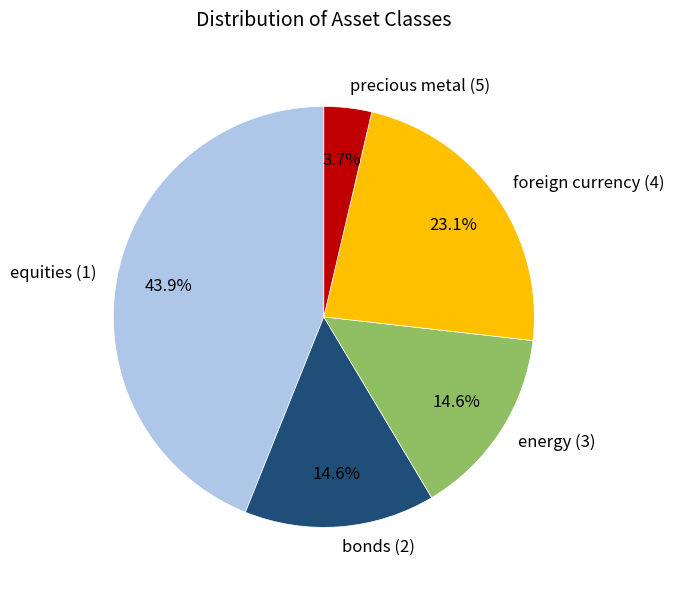

What percentage is the foreign currency (4) slice, to the nearest percent?

23%